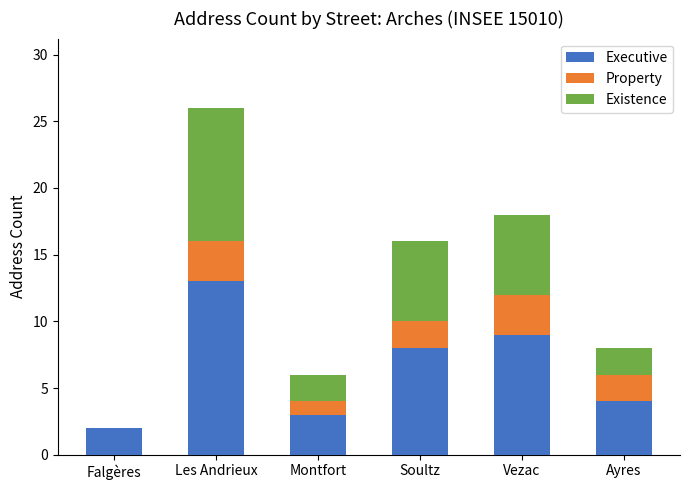

What is the highest value of the Executive series?

13